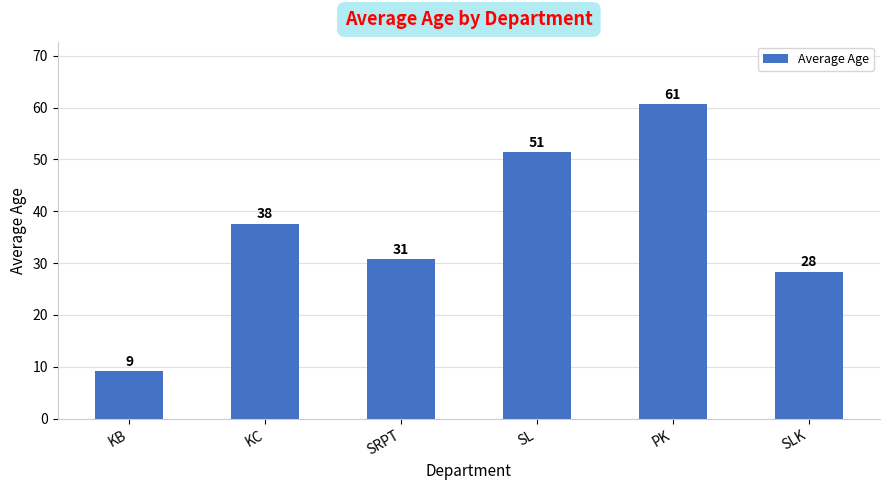

What is the ratio of the value at PK to the value at SRPT?

2.0